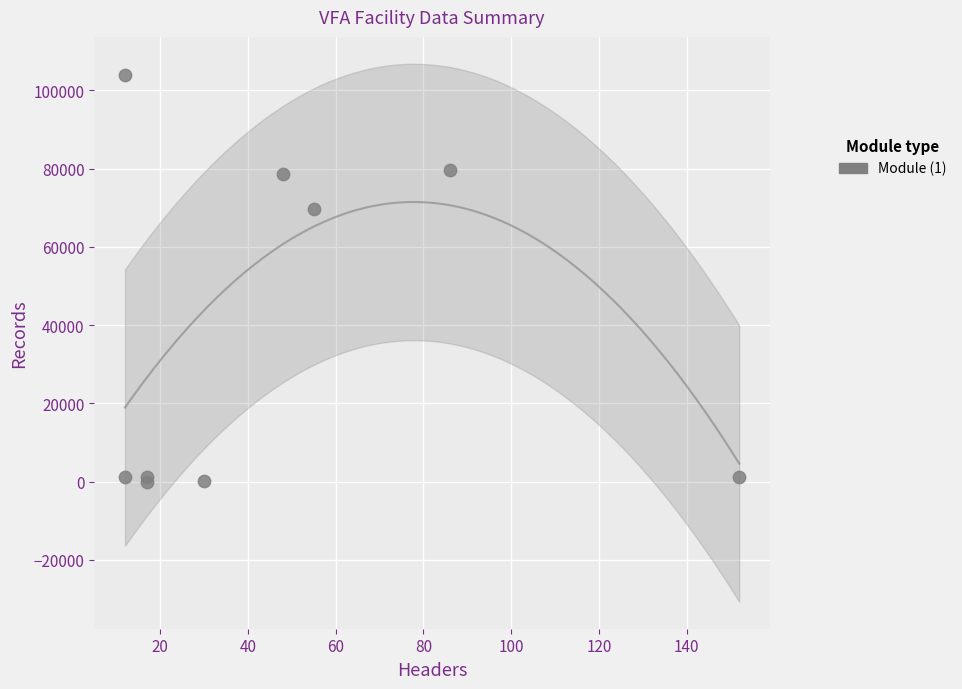

What Y value in the scatter plot is closest to 51970?

69728